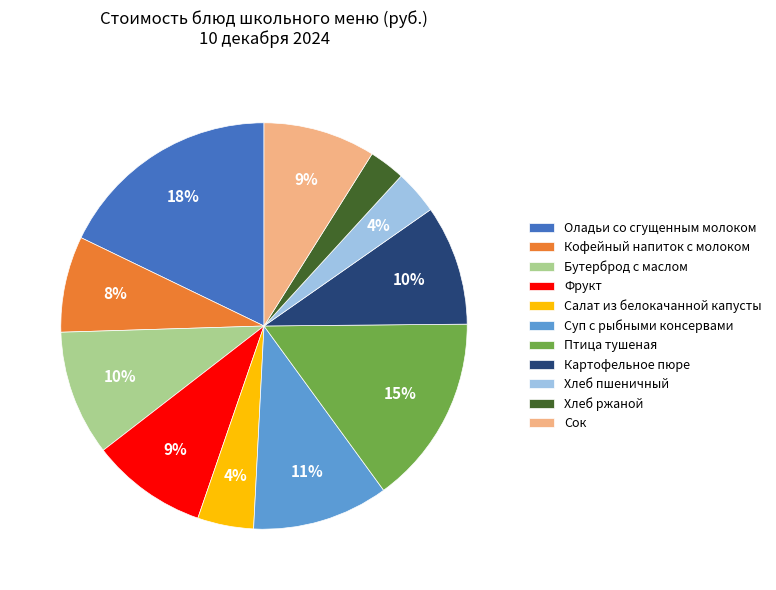

The Суп с рыбными консервами slice represents 11% of the pie. True or false?

True